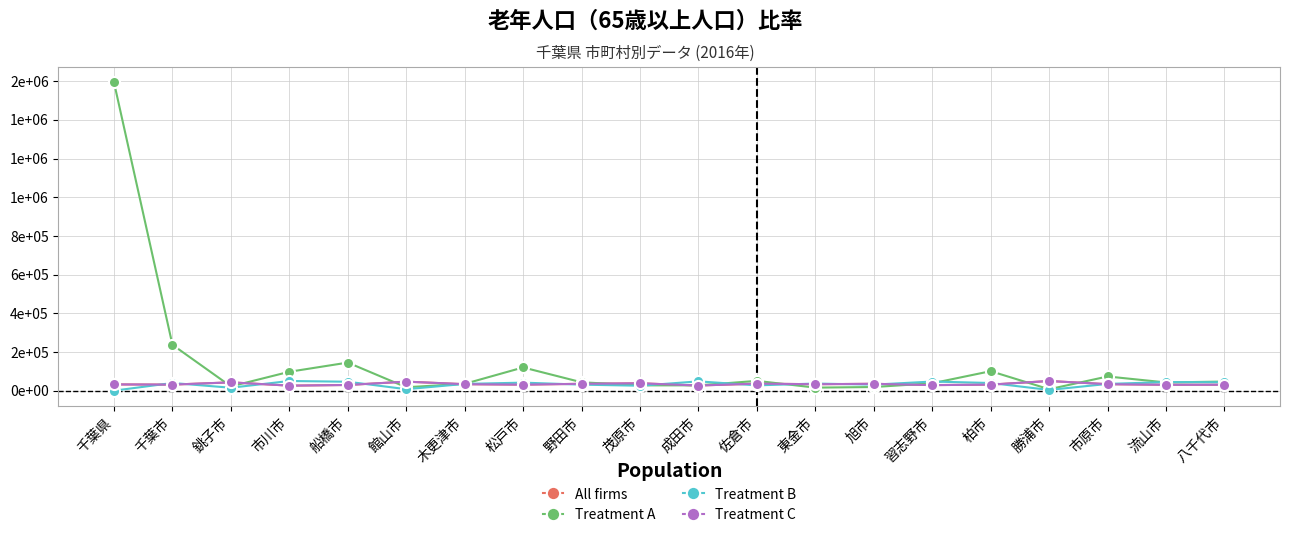

What is the difference between the highest and lowest values at 旭市?

16688.2